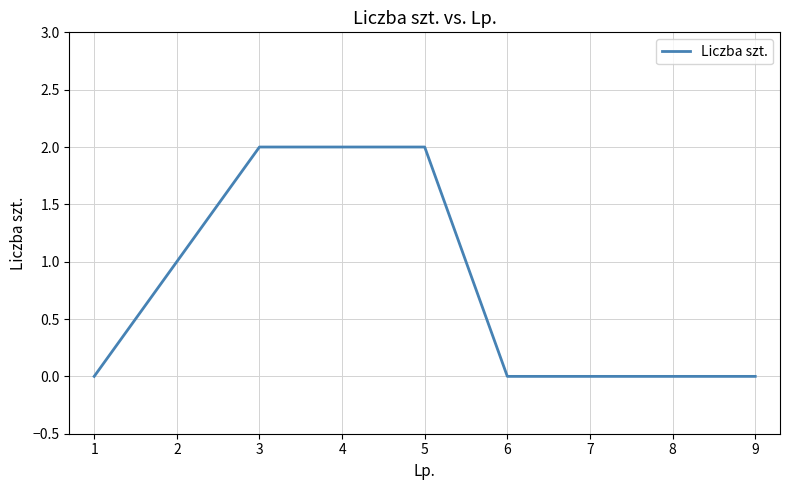

Which has a higher value, 8 or 5?

5